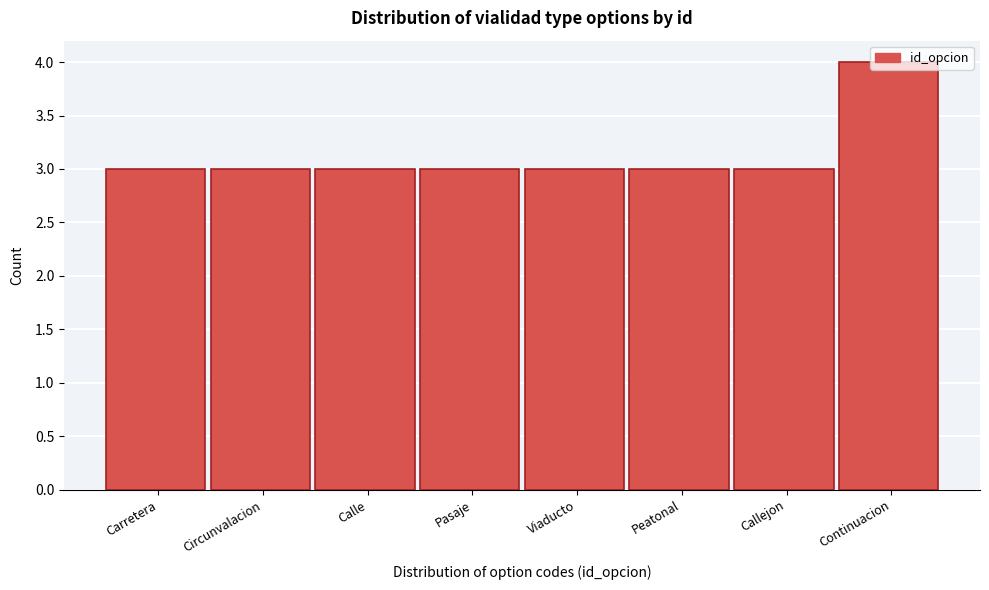

Which category has the highest value across all series?

Continuacion